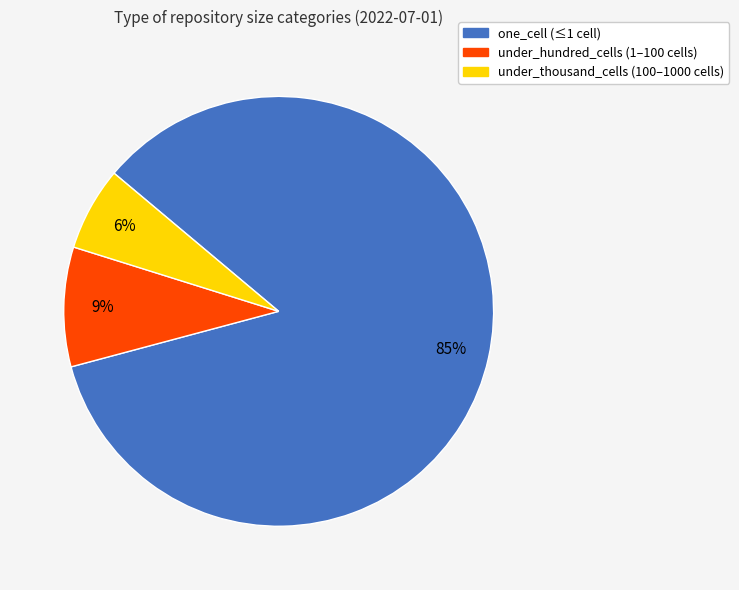

Is the sum of under_thousand_cells and under_hundred_cells greater than half?

No